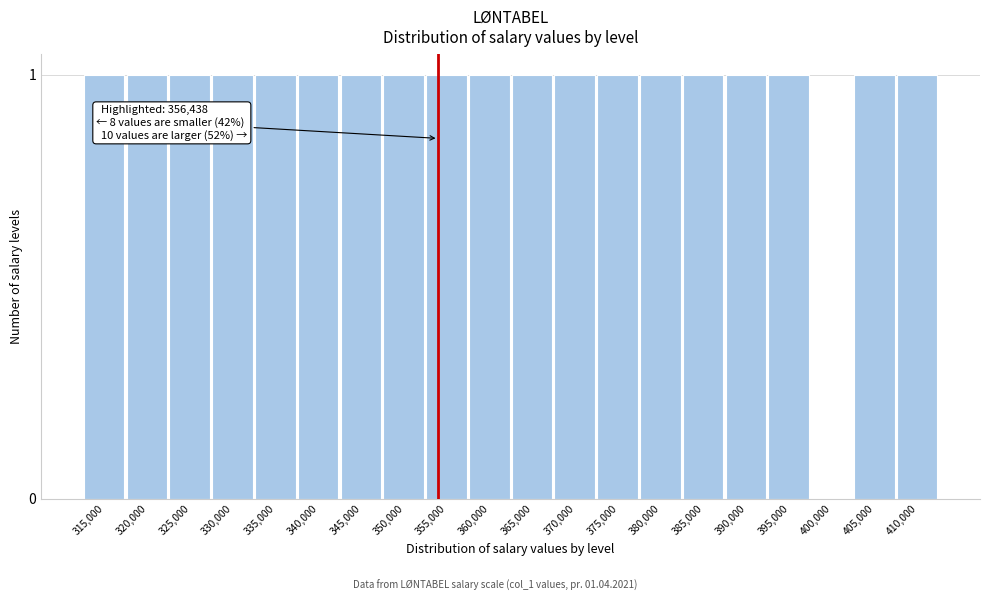

Reading left to right, transcribe all the data shown in this chart.

315,000=1	320,000=1	325,000=1	330,000=1	335,000=1	340,000=1	345,000=1	350,000=1	355,000=1	360,000=1	365,000=1	370,000=1	375,000=1	380,000=1	385,000=1	390,000=1	395,000=1	400,000=0	405,000=1	410,000=1